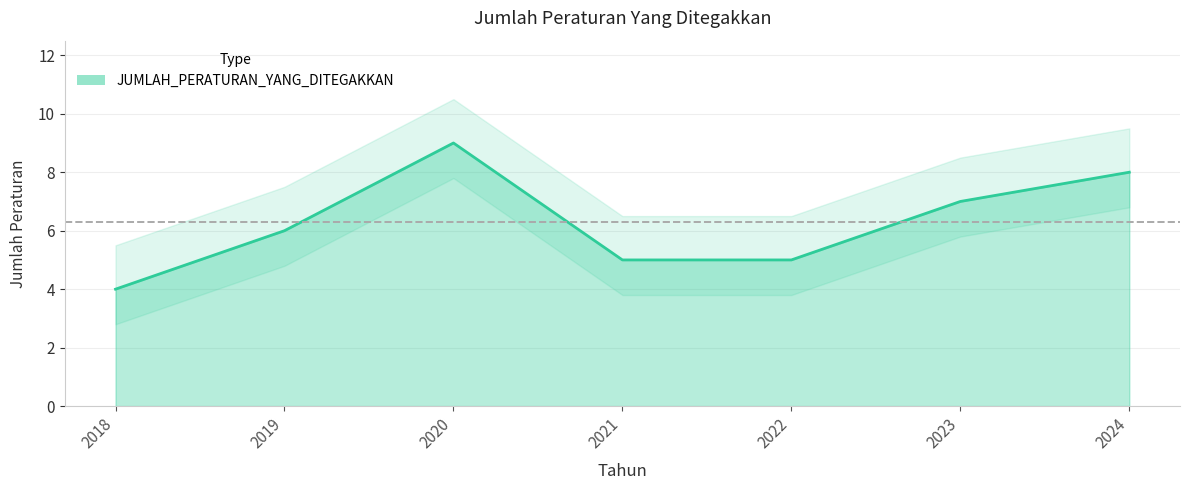

What is the sum of all values?

44